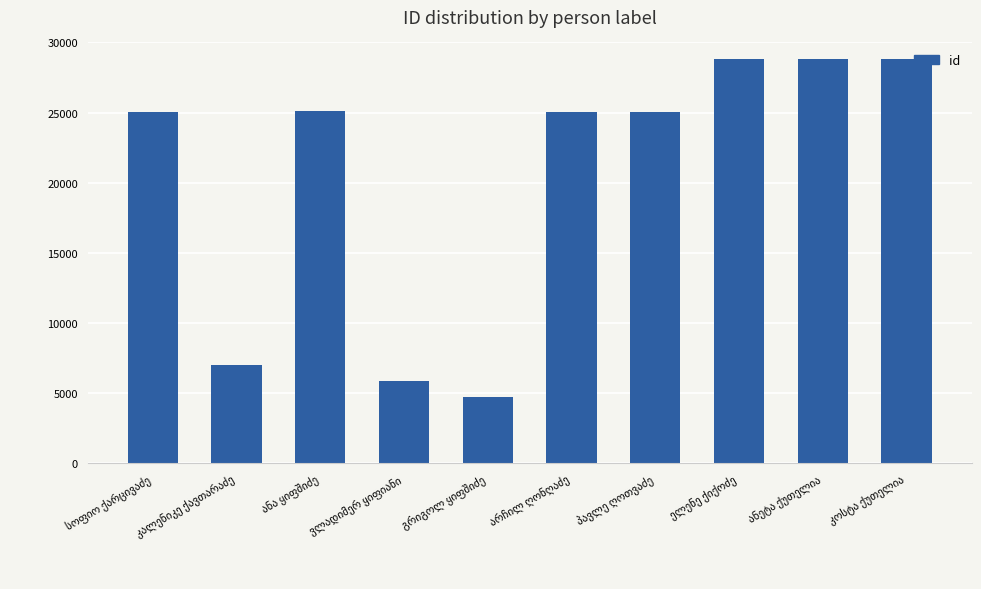

What is the minimum value shown in the chart?

4742